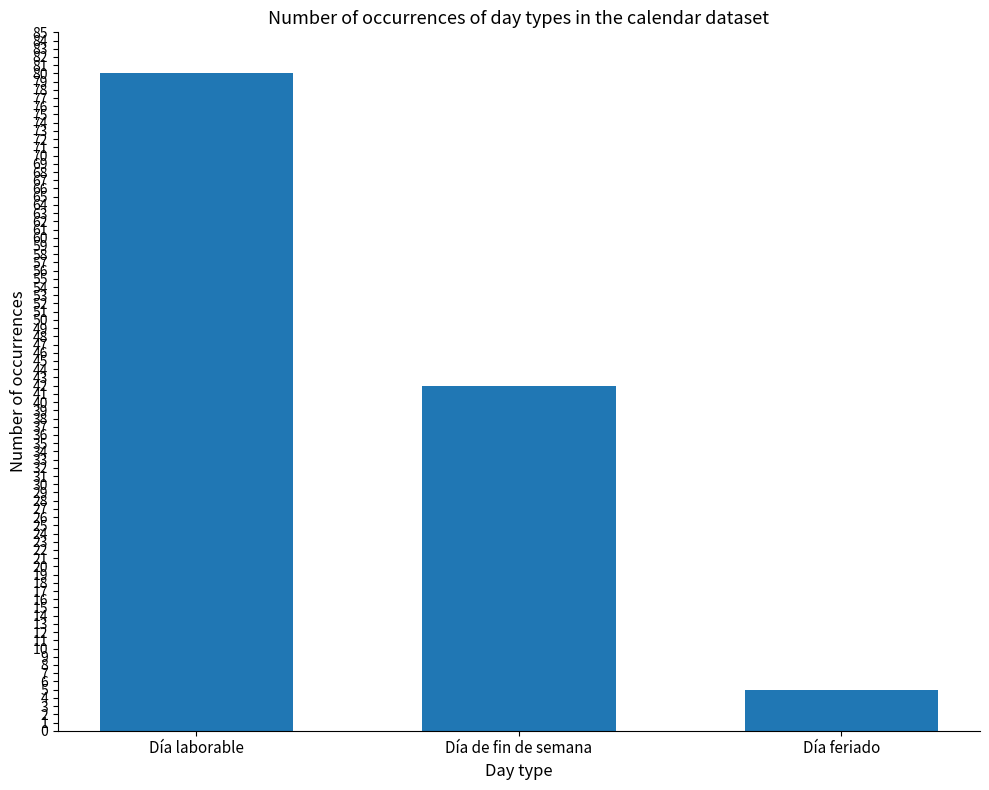

What is the change in value from Día laborable to Día feriado?

-75